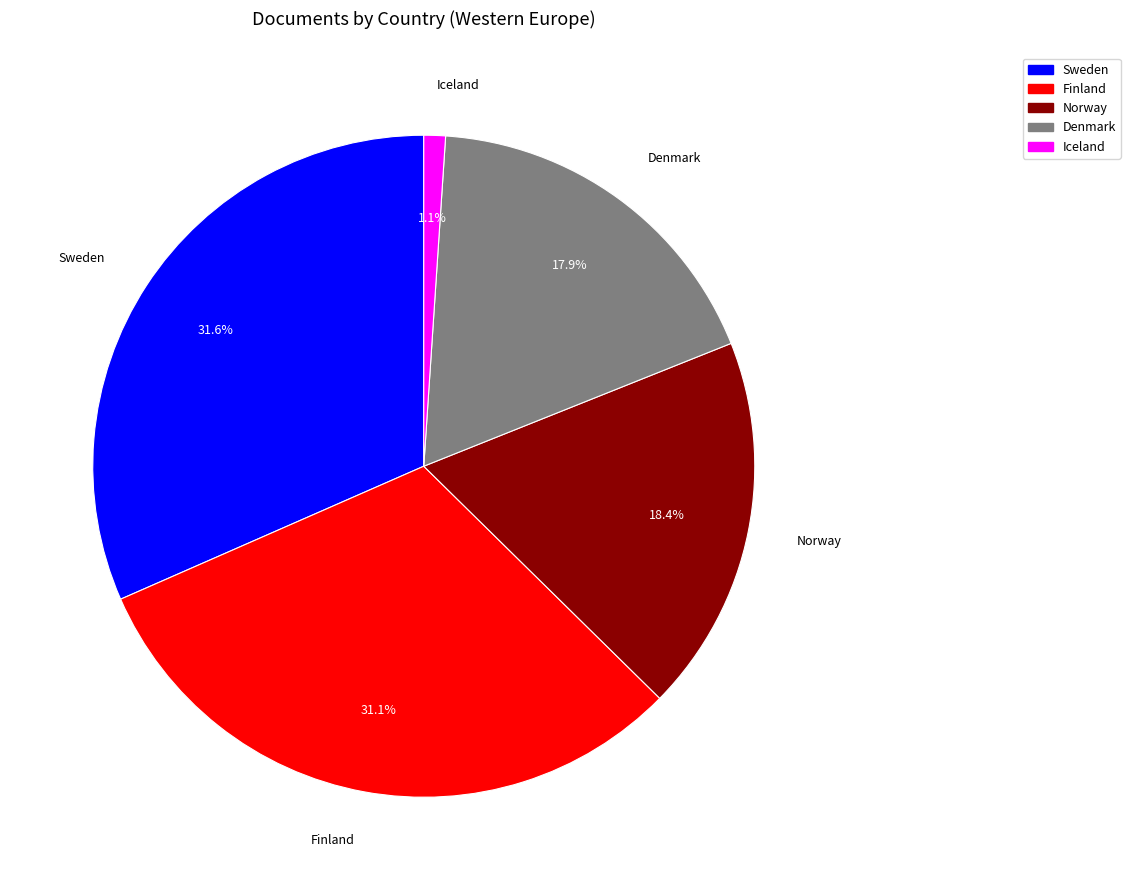

To the nearest percent, what is the difference between the Finland and Denmark slice percentages?

13%